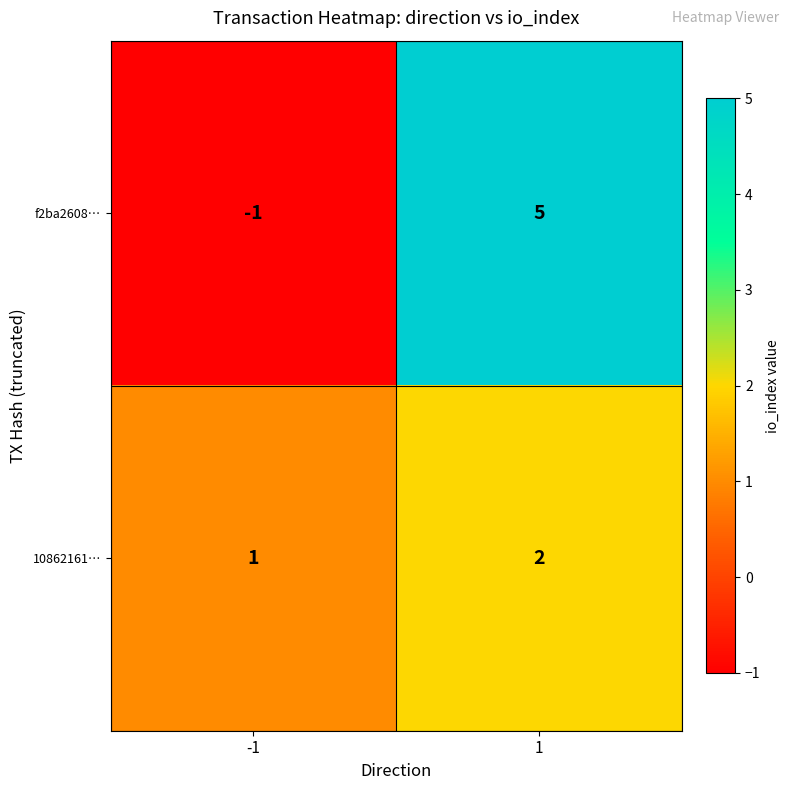

True or false: 10862161… has a value of 2 at 1.

True